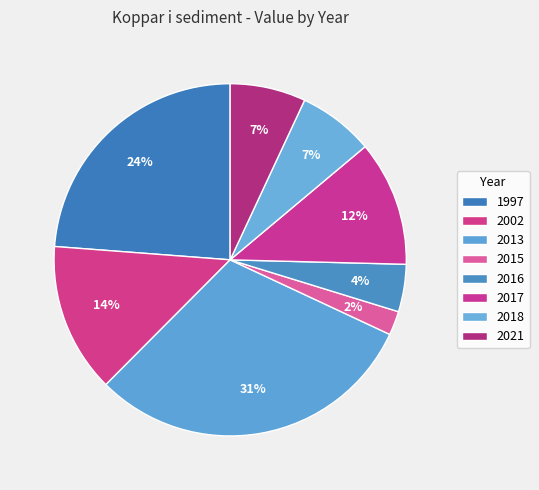

True or false: 2015 accounts for 23% of the total.

False